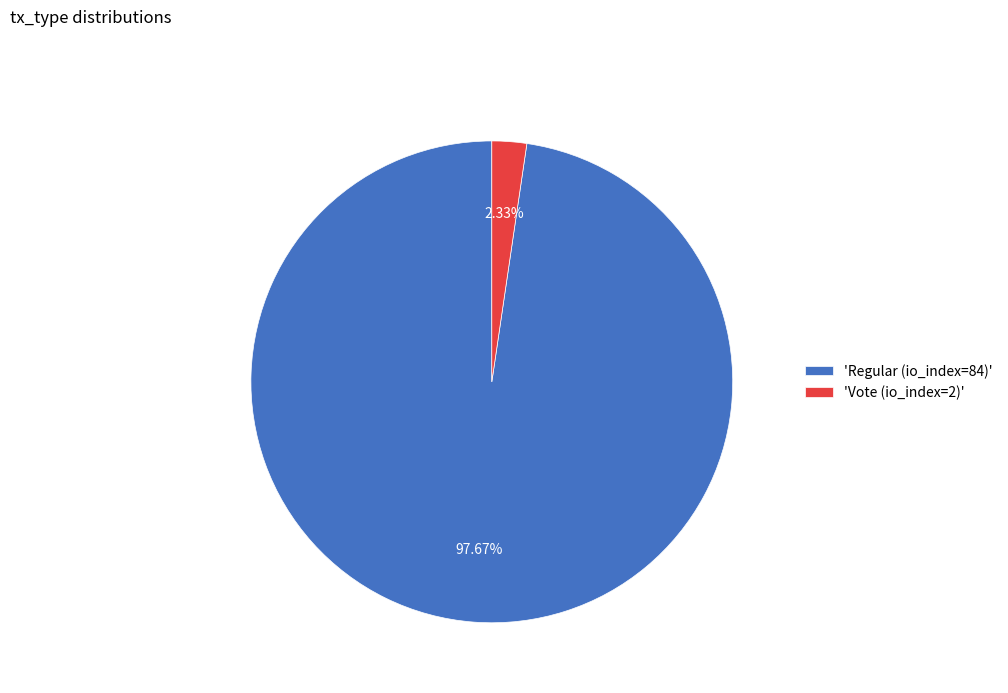

Which slice is the largest?

'Regular (io_index=84)'